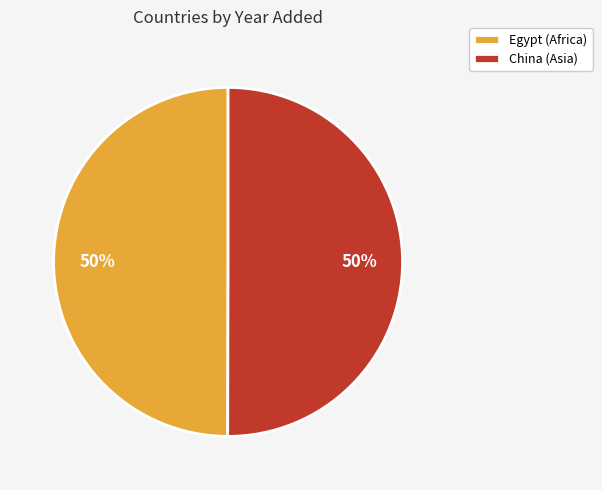

To the nearest percent, what is the combined percentage of China (Asia) and Egypt (Africa)?

100%